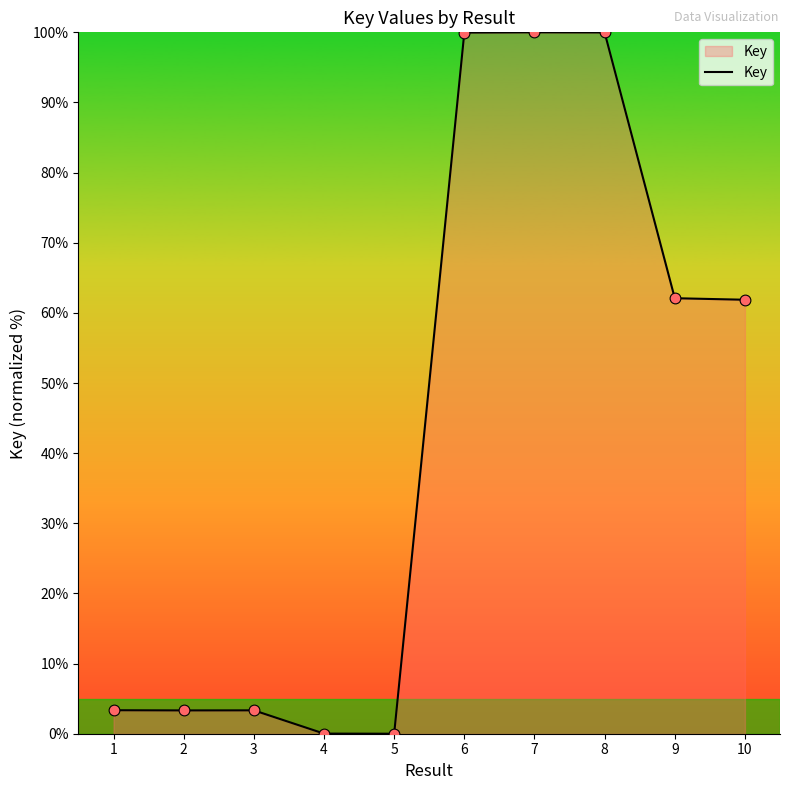

Which has a higher value, 6 or 2?

6